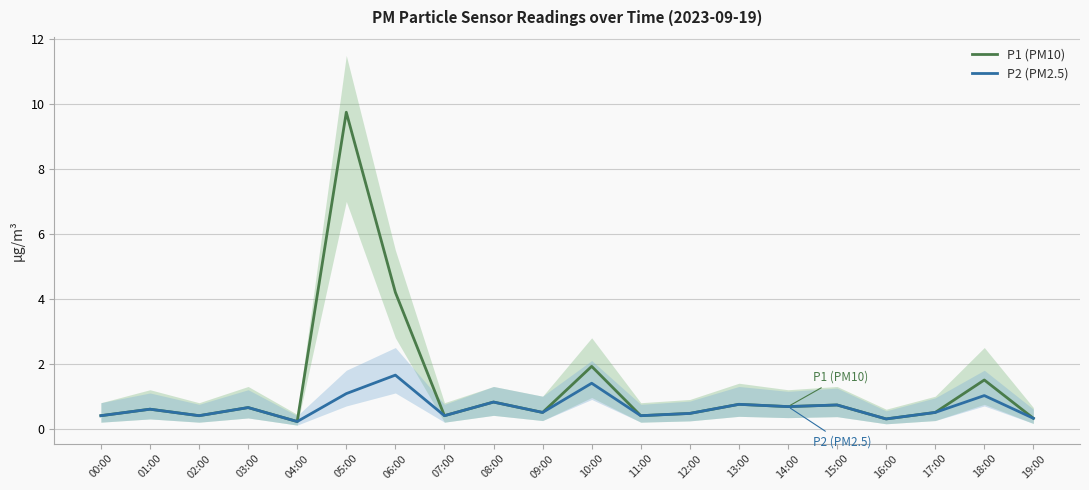

Reading left to right, what are all the values shown in this chart?

P1 (PM10): 00:00=0.4	01:00=0.6	02:00=0.4	03:00=0.7	04:00=0.2	05:00=9.8	06:00=4.2	07:00=0.4	08:00=0.8	09:00=0.5	10:00=1.9	11:00=0.4	12:00=0.5	13:00=0.8	14:00=0.7	15:00=0.7	16:00=0.3	17:00=0.5	18:00=1.5	19:00=0.3
P2 (PM2.5): 00:00=0.4	01:00=0.6	02:00=0.4	03:00=0.7	04:00=0.2	05:00=1.1	06:00=1.6	07:00=0.4	08:00=0.8	09:00=0.5	10:00=1.4	11:00=0.4	12:00=0.5	13:00=0.8	14:00=0.7	15:00=0.7	16:00=0.3	17:00=0.5	18:00=1.0	19:00=0.3